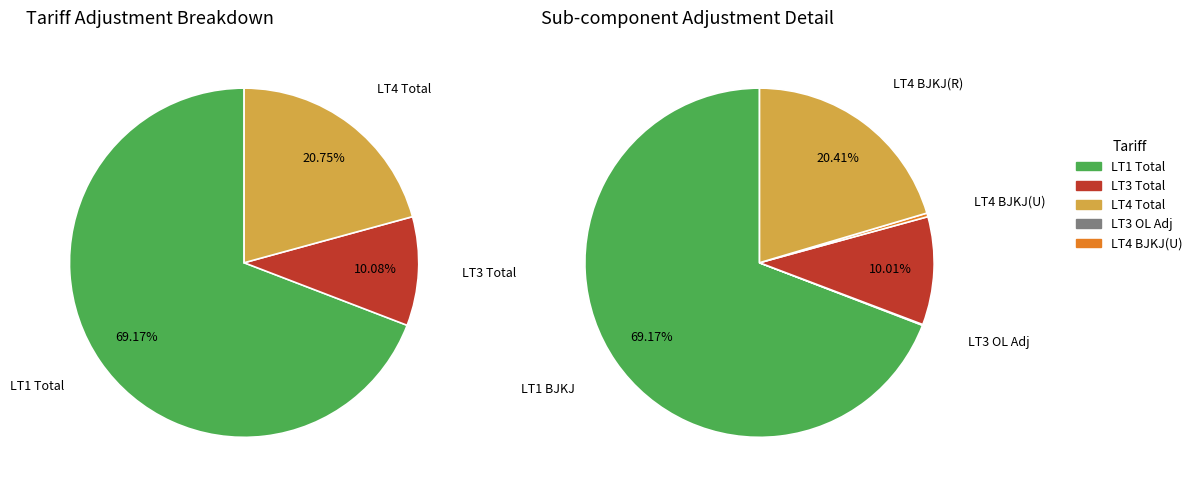

Which slice is the largest?

LT1 Total